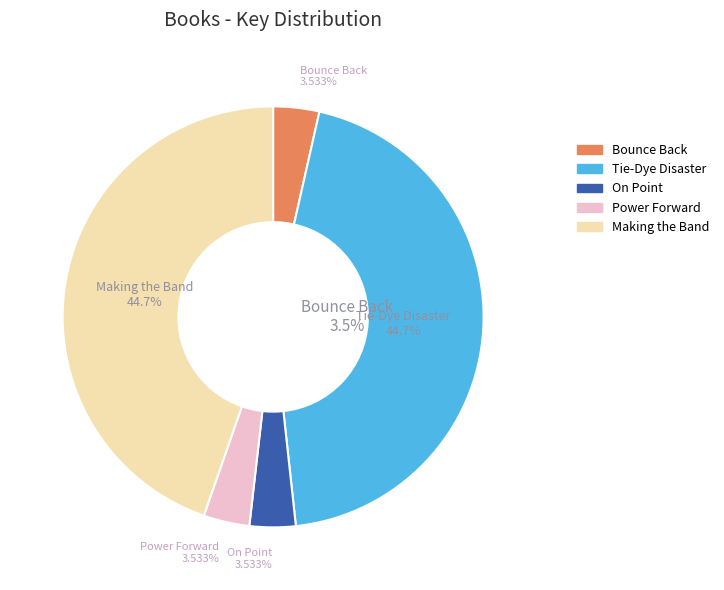

Which slice is the smallest?

Power Forward